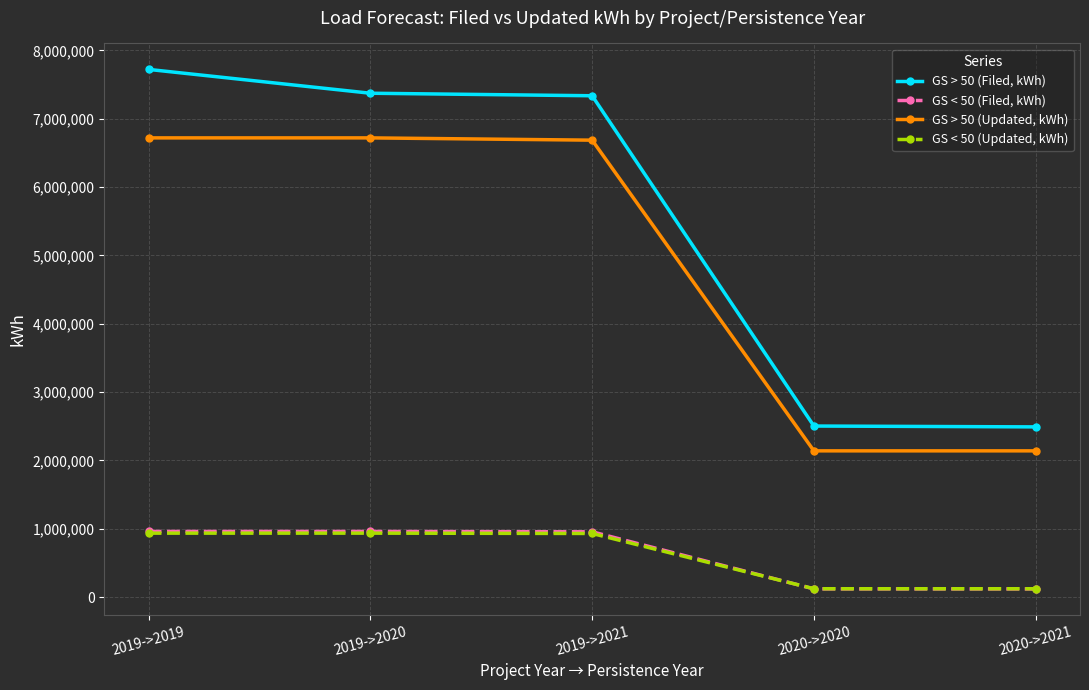

What is the label of the 2nd point from the left?

2019->2020